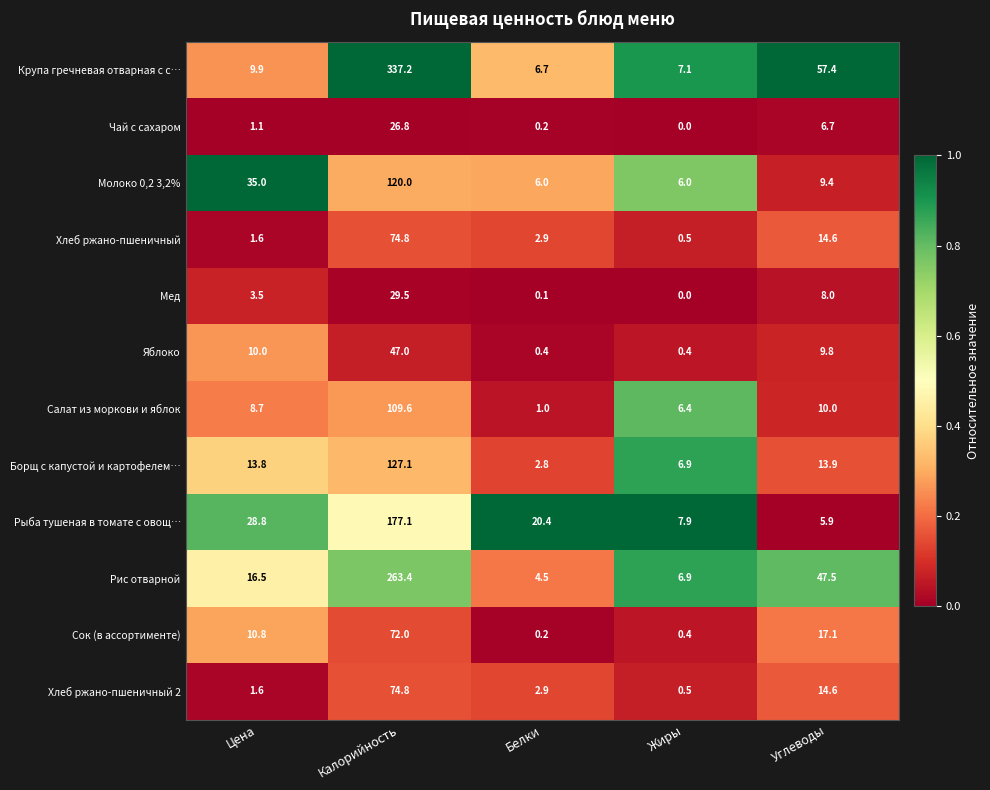

At how many categories does at least one series exceed 0?

5